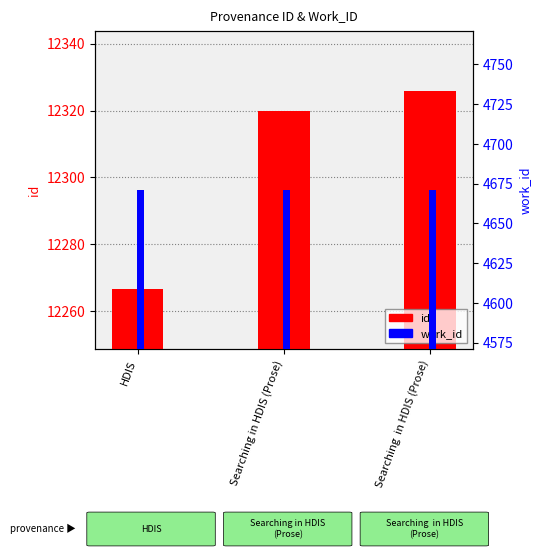

At how many categories does at least one series exceed 8990?

3